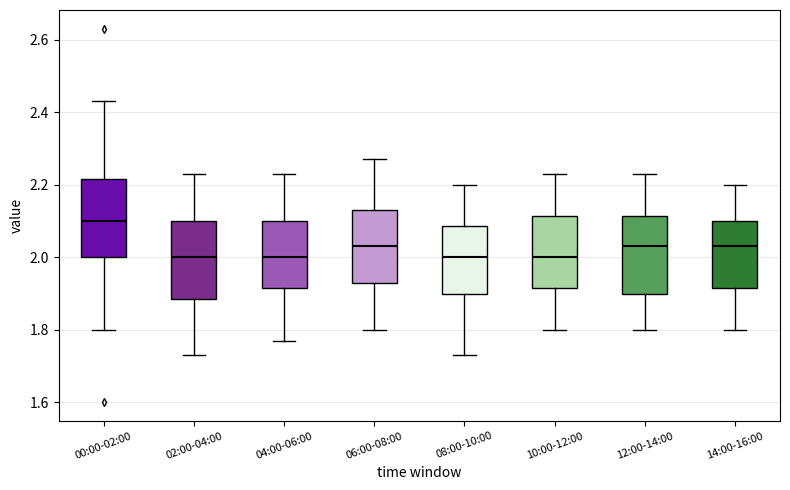

Reading left to right, read every box against the y-axis: the position of its median line, the range the box covers, and the ends of its whiskers. The values are not printed on the chart, so give them approximately, as read against the axis.

00:00-02:00: median 2.10, box 2.00 to 2.22, whiskers 1.80 to 2.44
02:00-04:00: median 2.00, box 1.88 to 2.10, whiskers 1.74 to 2.24
04:00-06:00: median 2.00, box 1.92 to 2.10, whiskers 1.78 to 2.24
06:00-08:00: median 2.04, box 1.94 to 2.14, whiskers 1.80 to 2.28
08:00-10:00: median 2.00, box 1.90 to 2.08, whiskers 1.74 to 2.20
10:00-12:00: median 2.00, box 1.92 to 2.12, whiskers 1.80 to 2.24
12:00-14:00: median 2.04, box 1.90 to 2.12, whiskers 1.80 to 2.24
14:00-16:00: median 2.04, box 1.92 to 2.10, whiskers 1.80 to 2.20